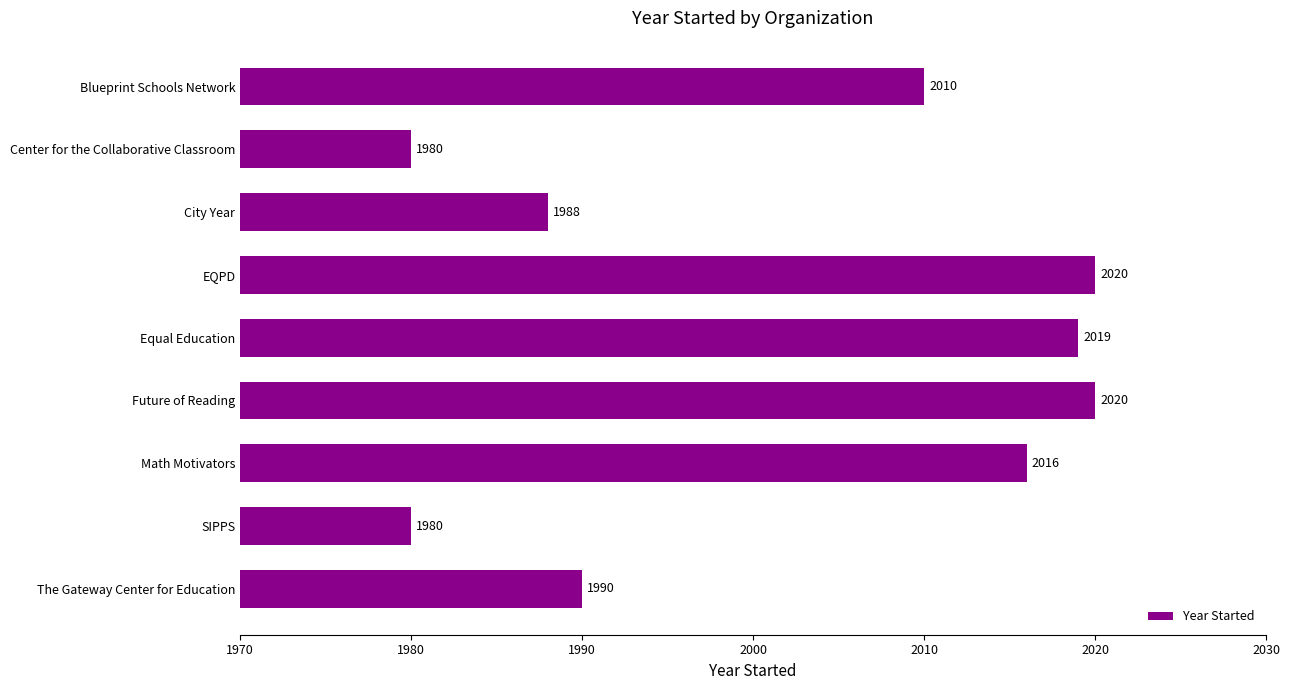

What is the sum of the values at SIPPS and Center for the Collaborative Classroom?

3960